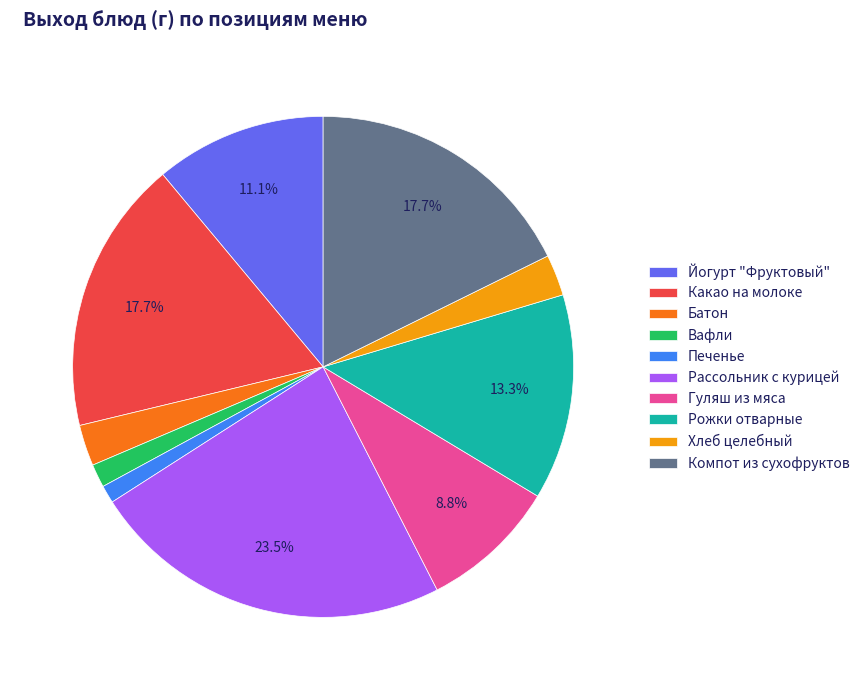

How many segments does this pie chart have?

10